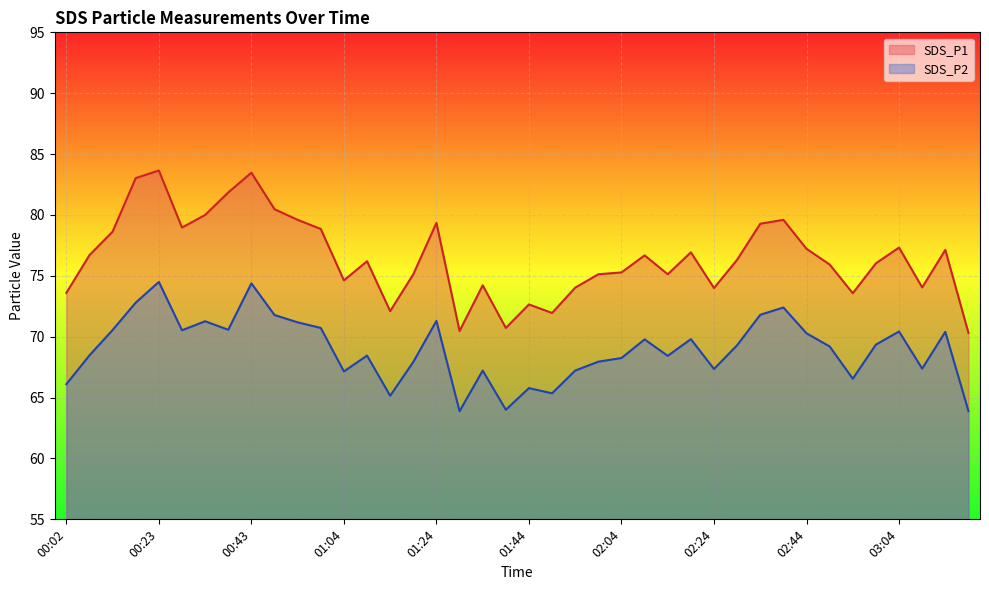

What is the difference between the maximum and second lowest values in the SDS_P1 series?

13.2